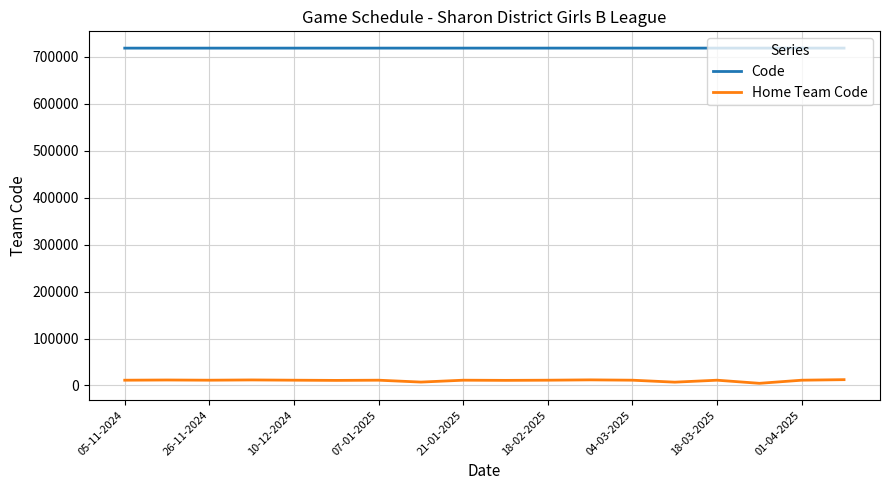

What is the difference between the maximum and minimum values in the Code series?

81